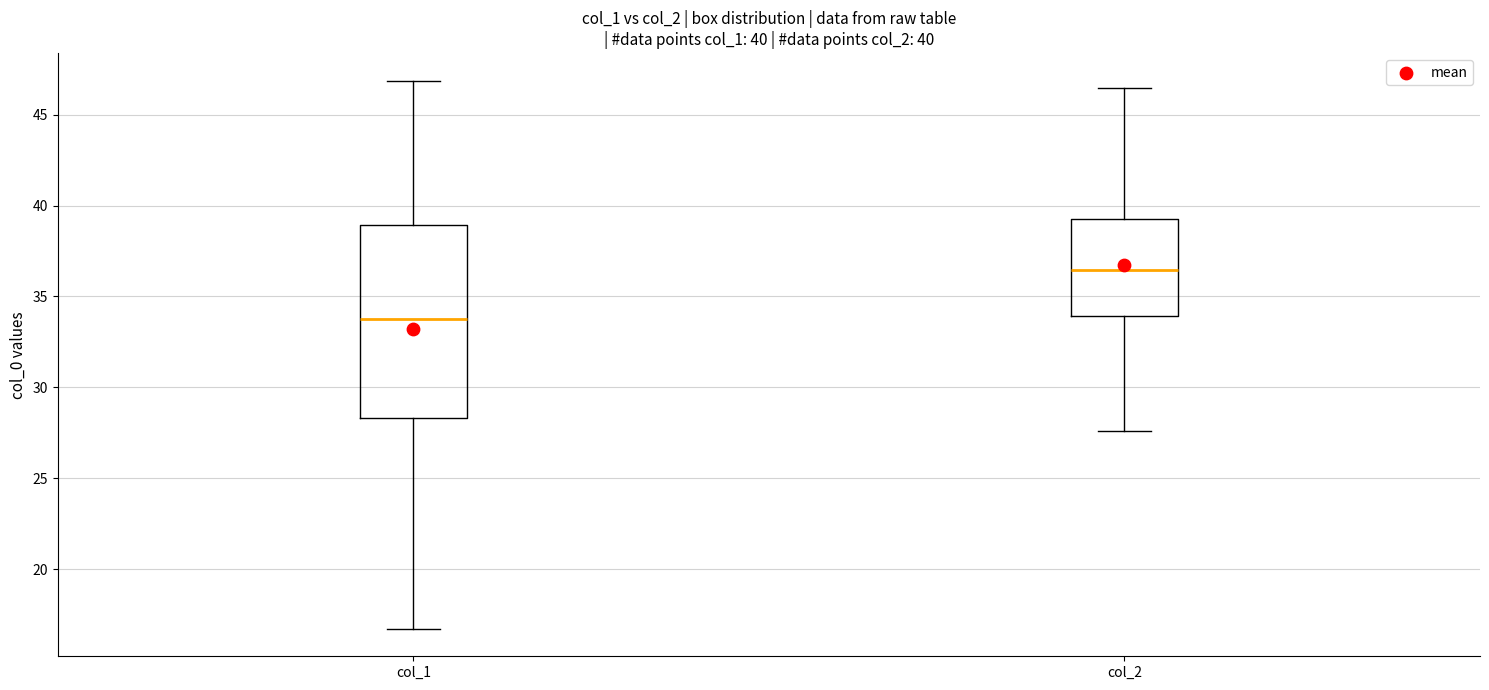

Which box's median line is the lowest?

col_1